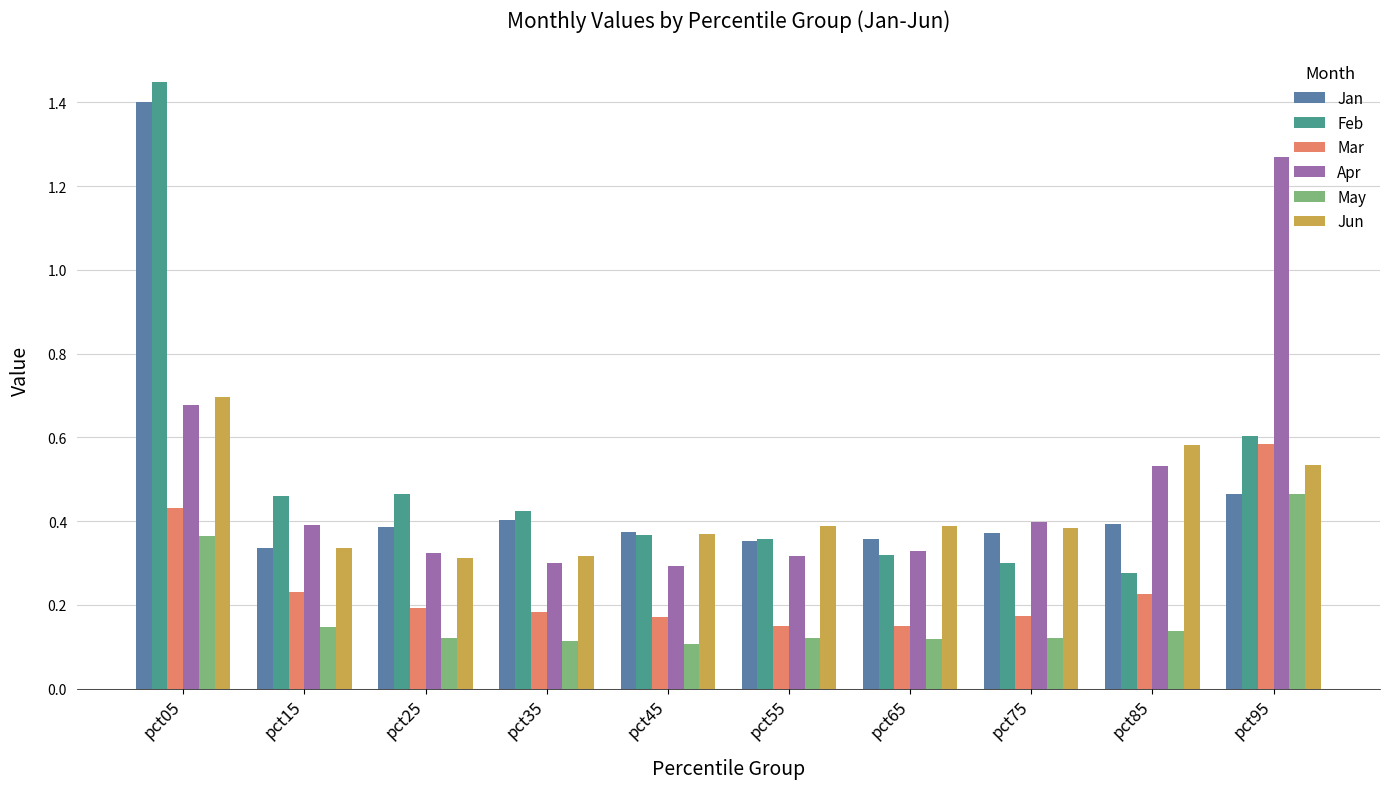

How many Jan values are between 0 and 1?

9